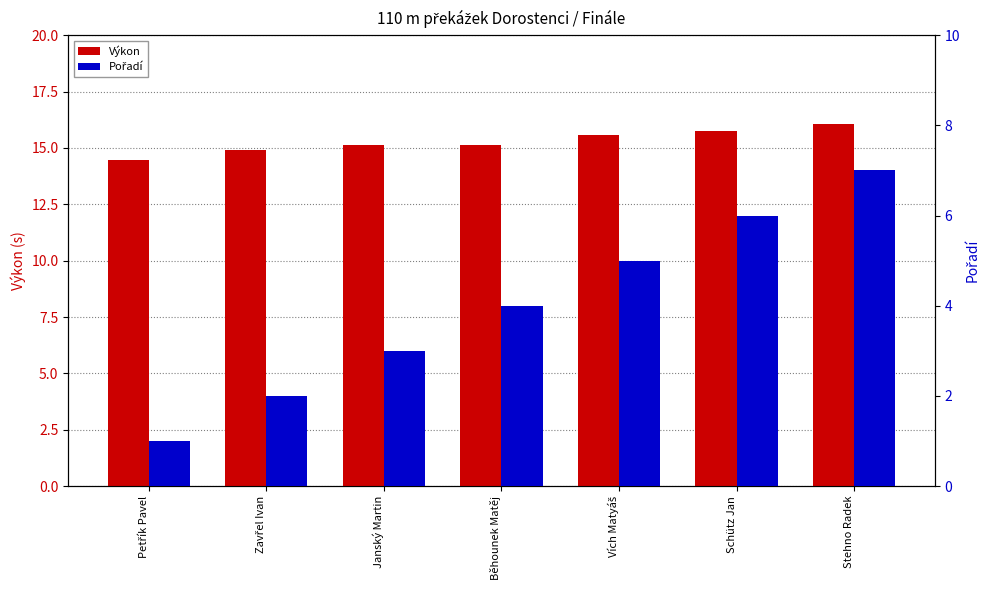

What is the smallest value displayed?

1.0